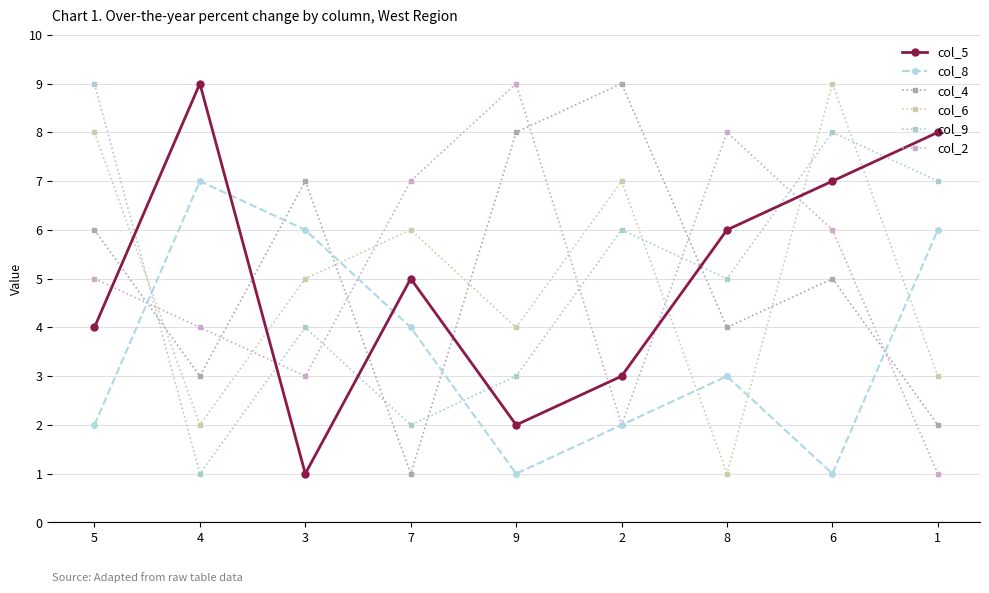

Is this an area chart (filled region under the line)?

No